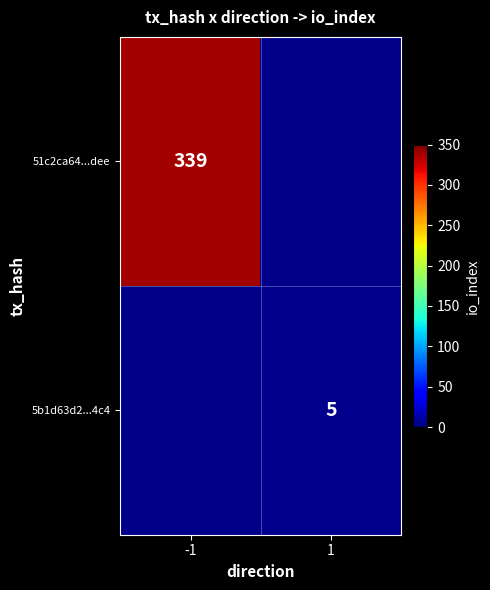

What is the maximum value shown in the chart?

339.0